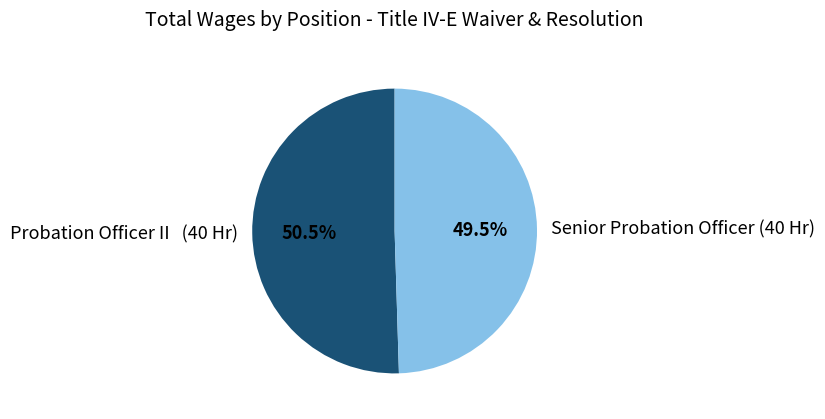

Between Senior Probation Officer (40 Hr) and Probation Officer II (40 Hr), which is larger?

Probation Officer II (40 Hr)